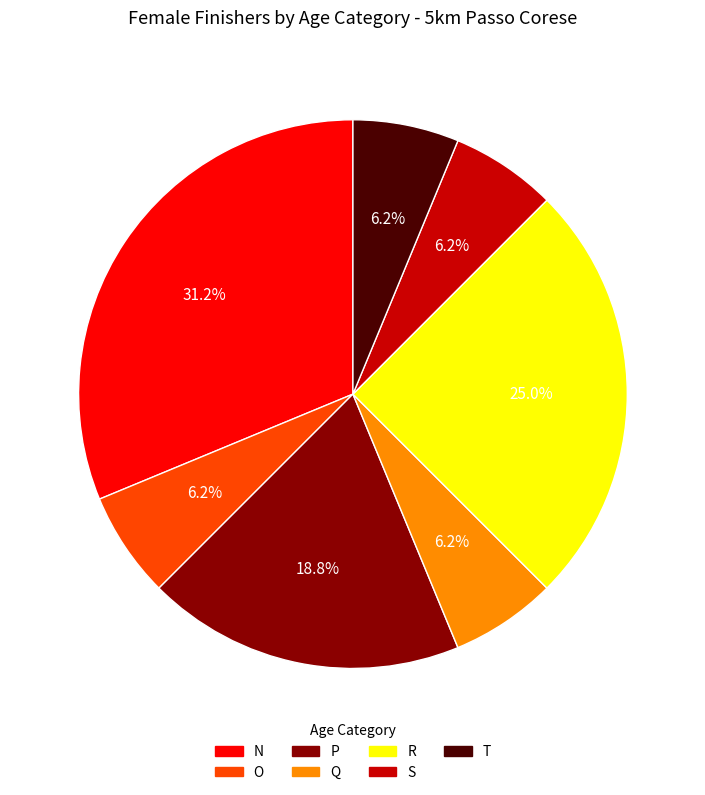

Do Q and N together represent more than half of the pie?

No